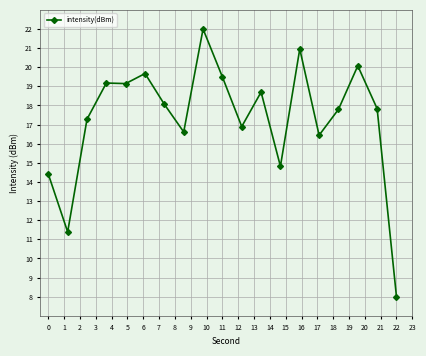

What is the average value?

17.3